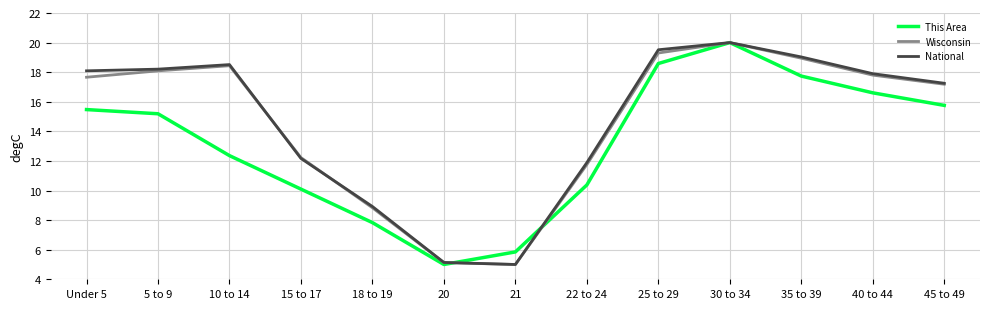

Reading left to right, list all the values displayed in this chart.

This Area: 15.5	15.2	12.4	10.1	7.8	5.0	5.8	10.4	18.6	20.0	17.7	16.6	15.8
Wisconsin: 17.7	18.1	18.4	12.2	8.8	5.1	5.0	11.8	19.3	20.0	18.9	17.8	17.2
National: 18.1	18.2	18.5	12.2	8.9	5.1	5.0	11.9	19.5	20.0	19.0	17.9	17.3